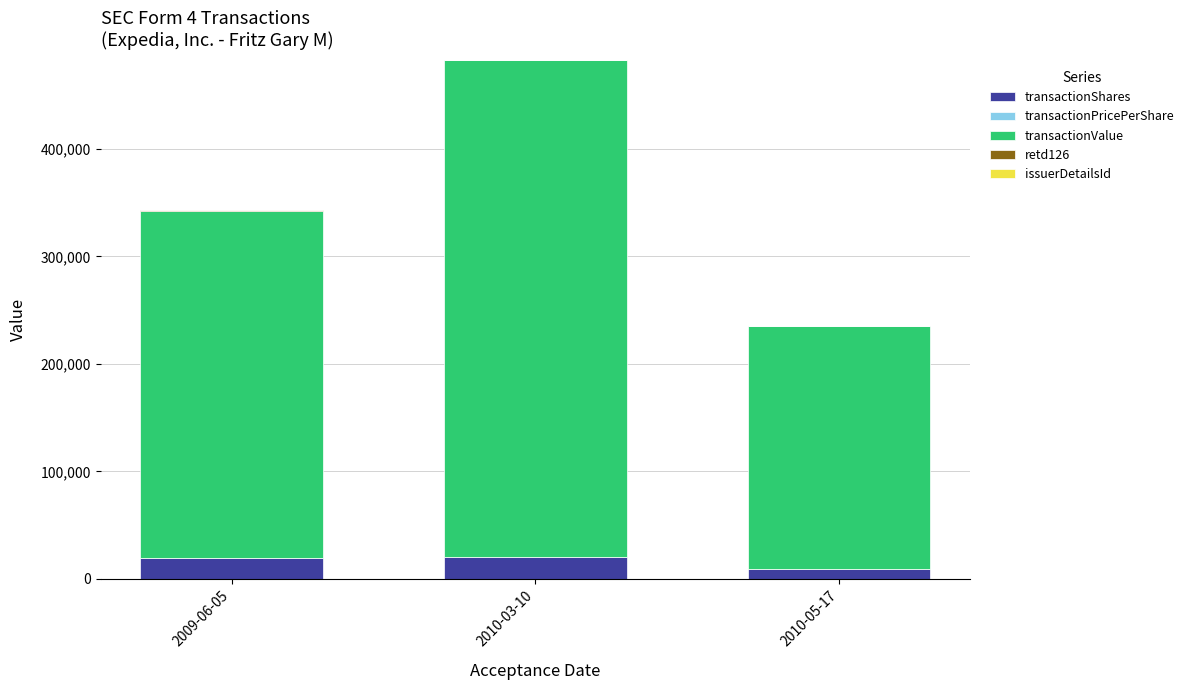

How many distinct data groups are displayed?

5